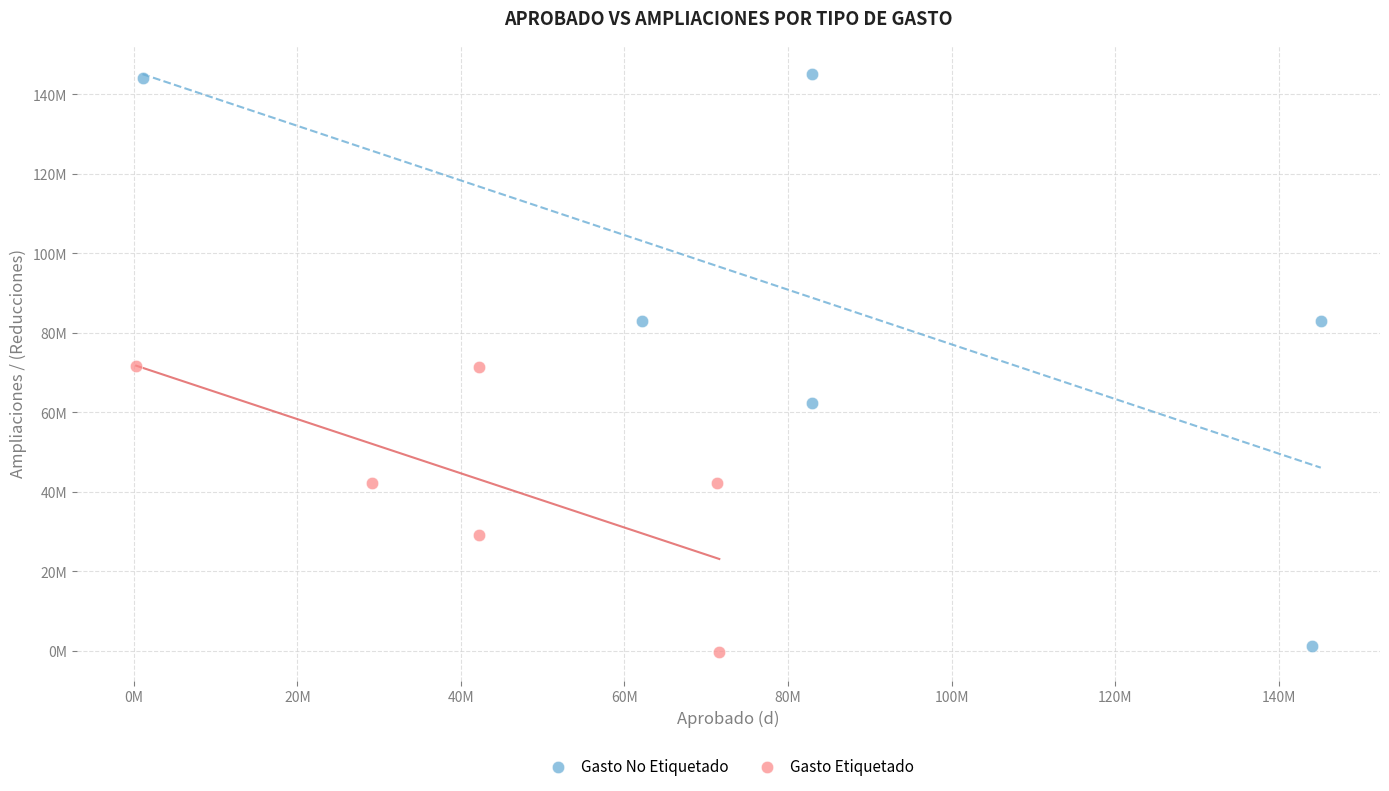

Which series reaches the maximum Y coordinate?

Gasto No Etiquetado